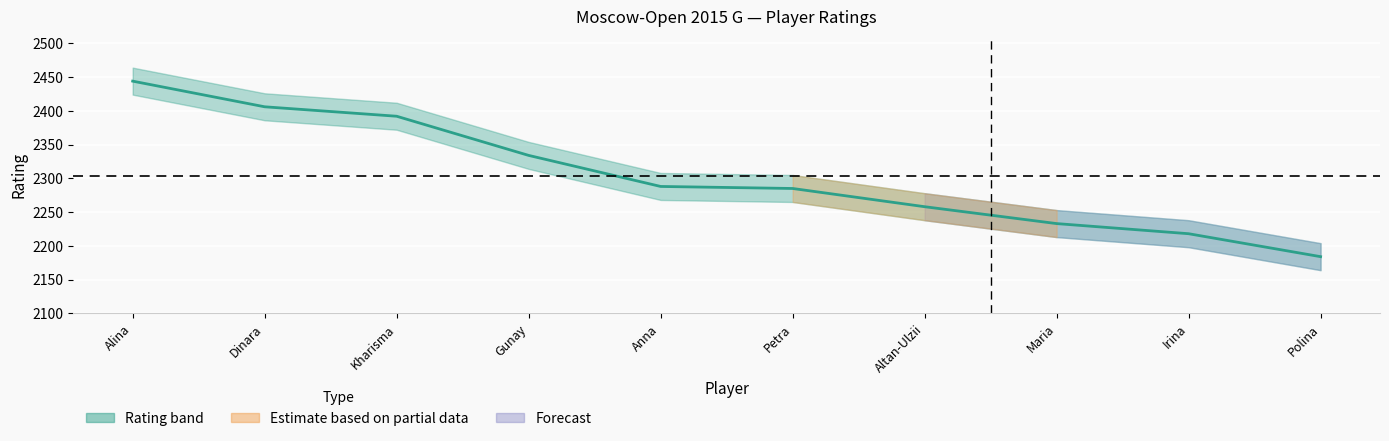

Reading left to right, list all the values displayed in this chart.

Alina=2444	Dinara=2406	Kharisma=2392	Gunay=2334	Anna=2288	Petra=2285	Altan-Ulzii=2258	Maria=2233	Irina=2218	Polina=2184